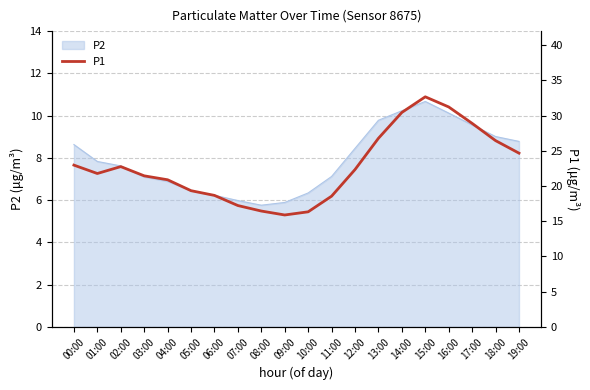

What is the maximum value for P2?

10.7